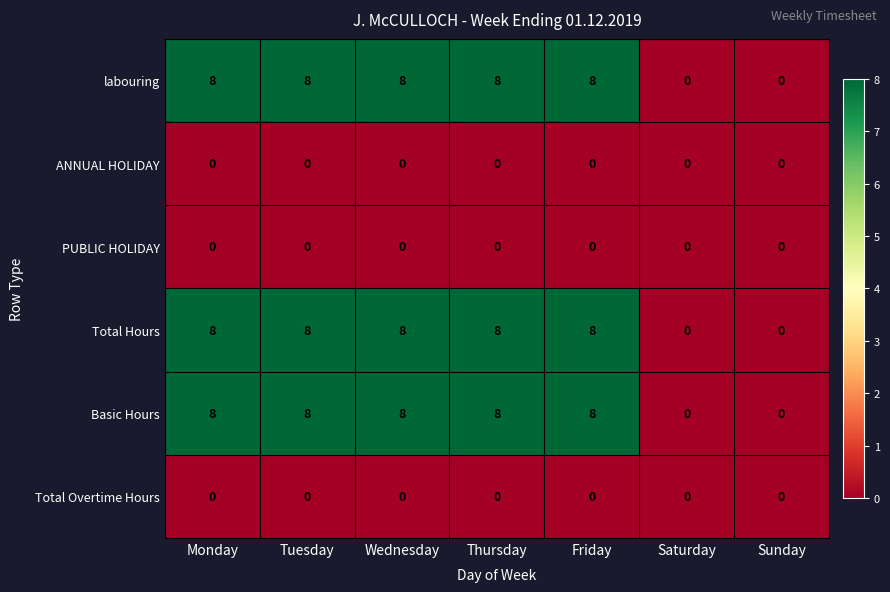

How many distinct data groups are displayed?

6